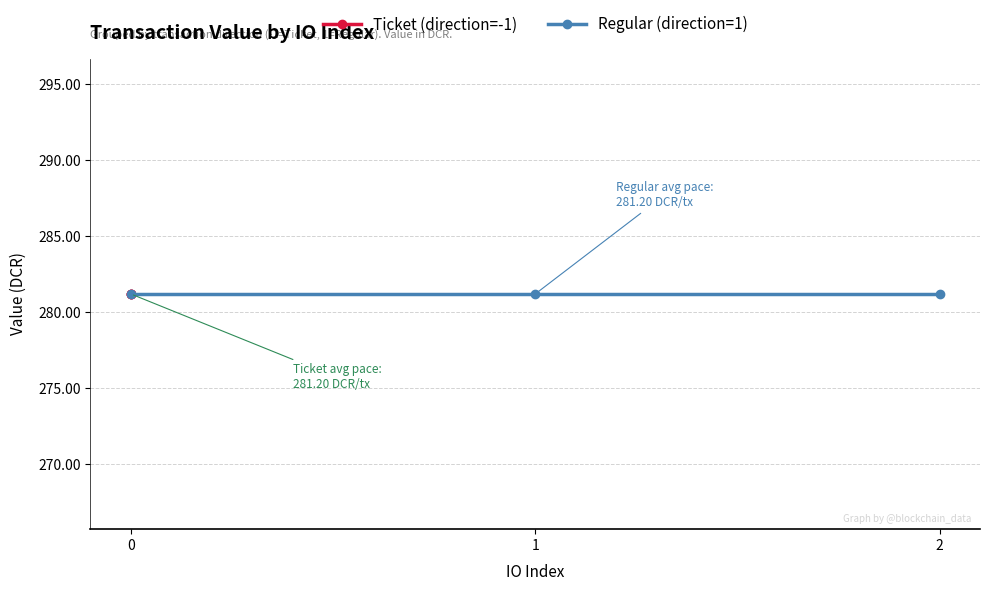

Rank the series at 1 from lowest to highest value.

Ticket, Regular